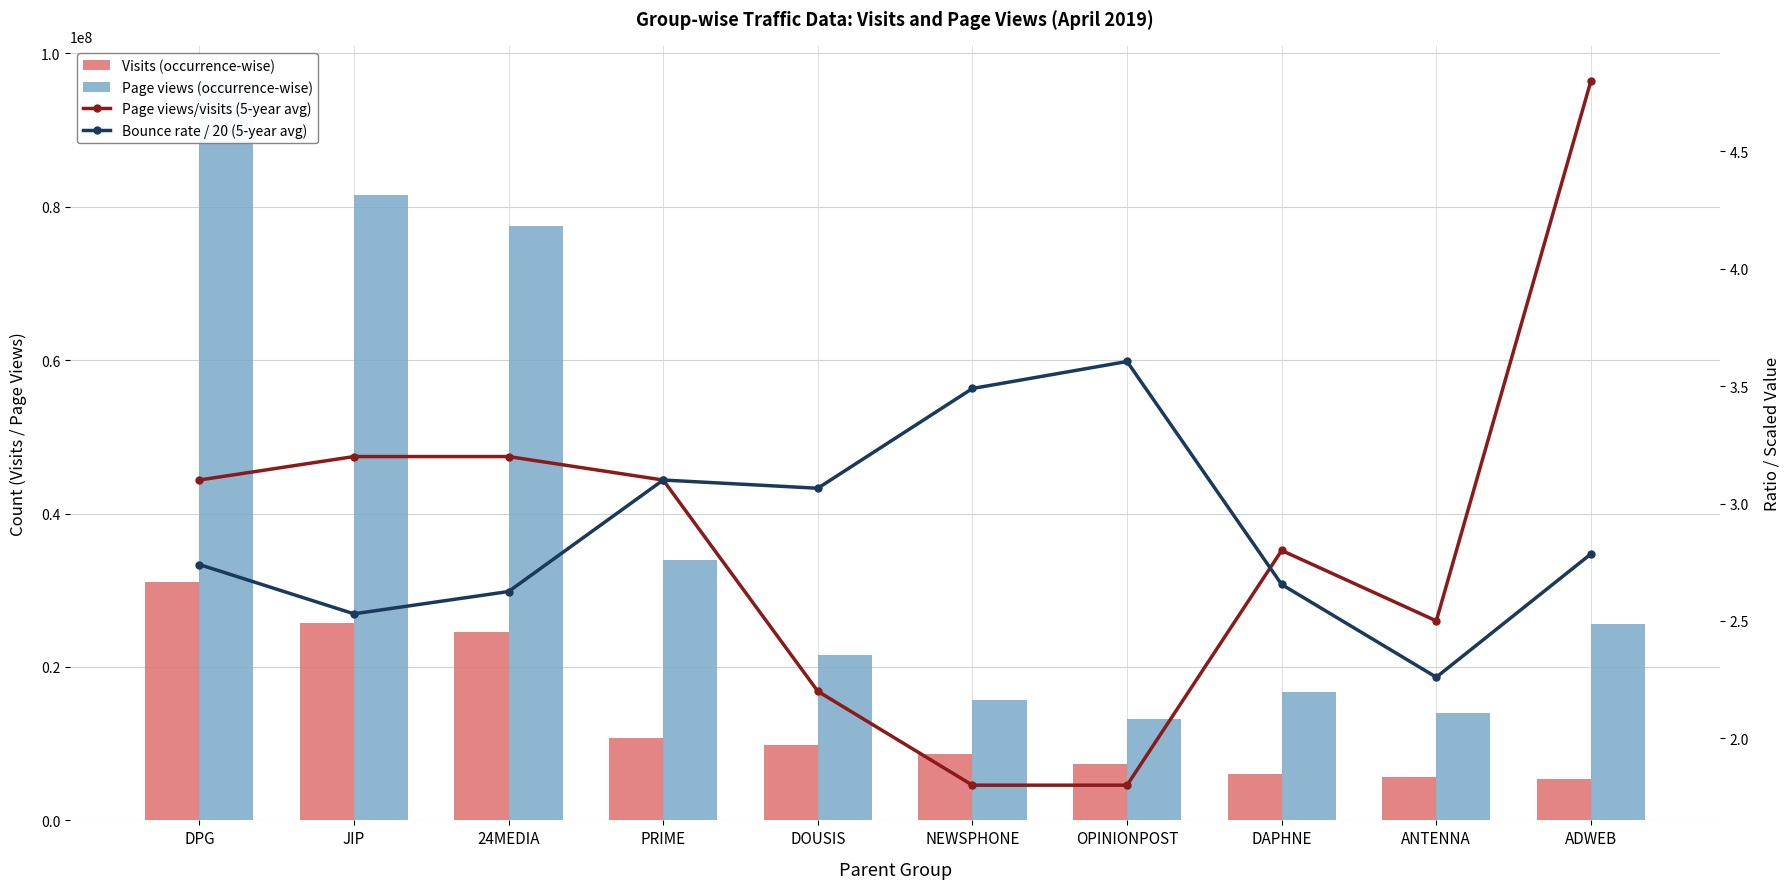

How many data points does each series have?

10